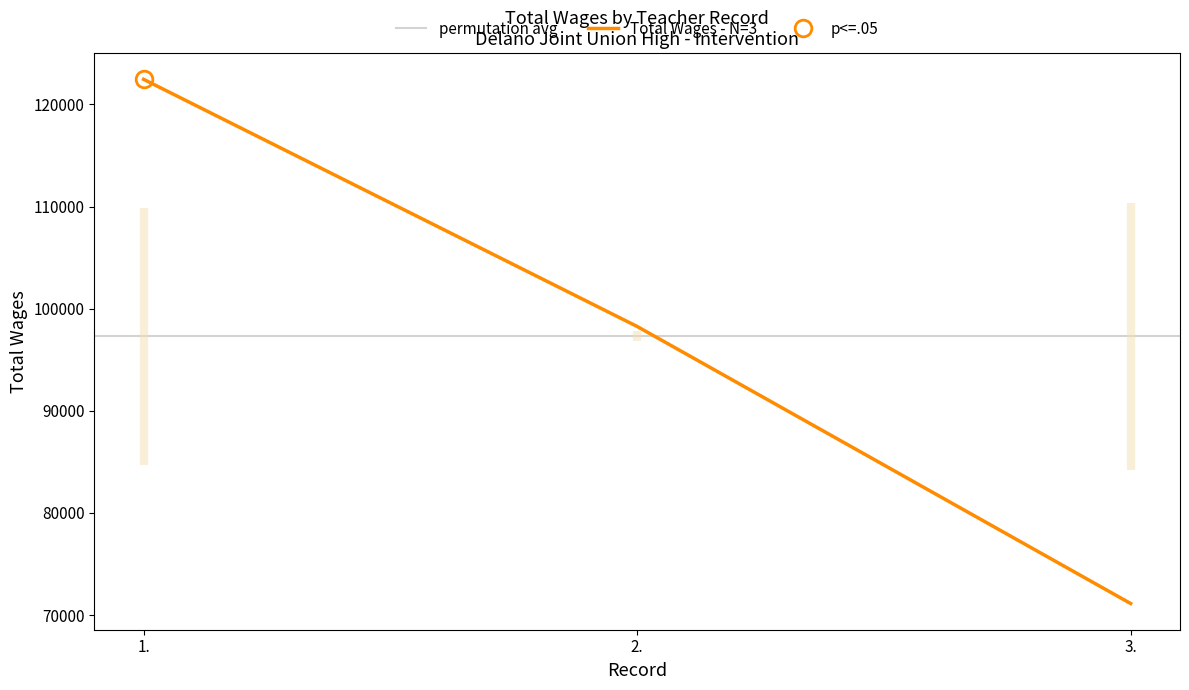

Count the number of categories in the chart.

3